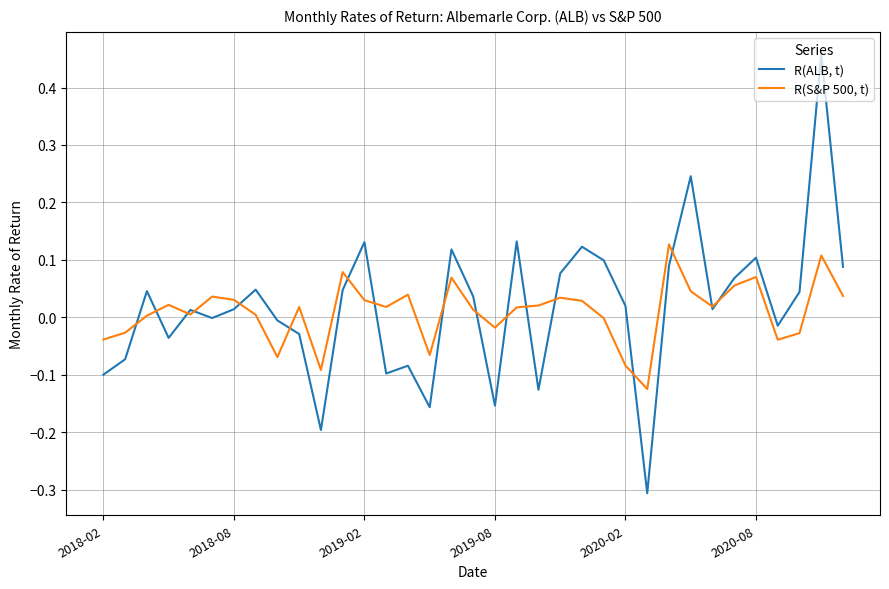

Which series has the largest range (max minus min)?

R(ALB, t)